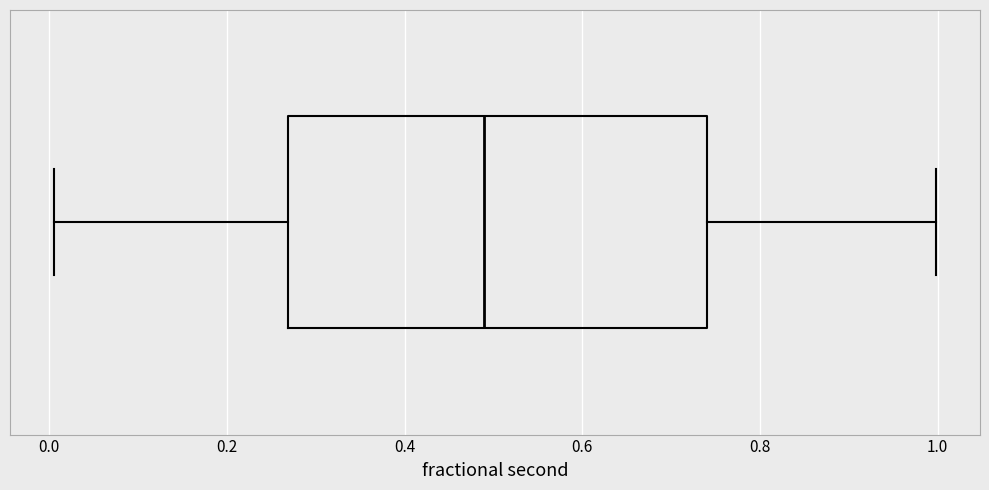

Where does the median line of the box sit on the x-axis? The values are not printed on the chart, so give them approximately, as read against the axis.

0.48